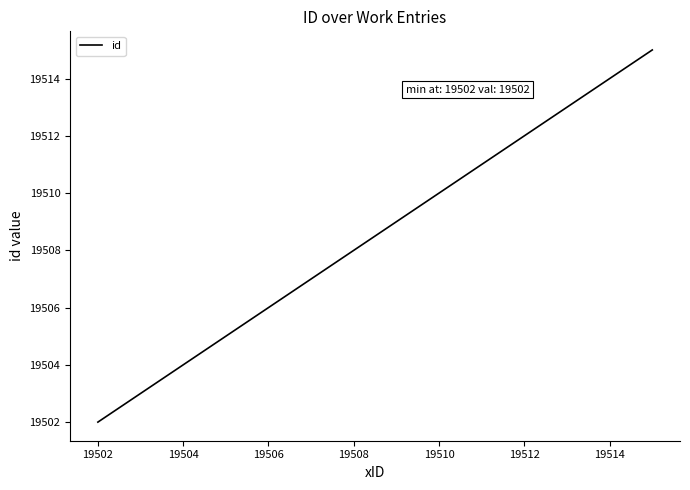

What is the maximum value shown in the chart?

19515